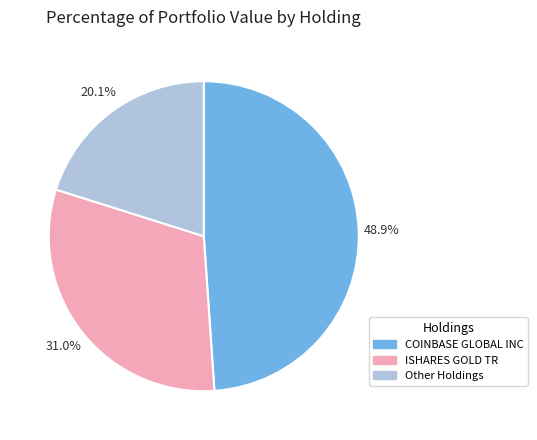

Does any single category account for the majority?

No